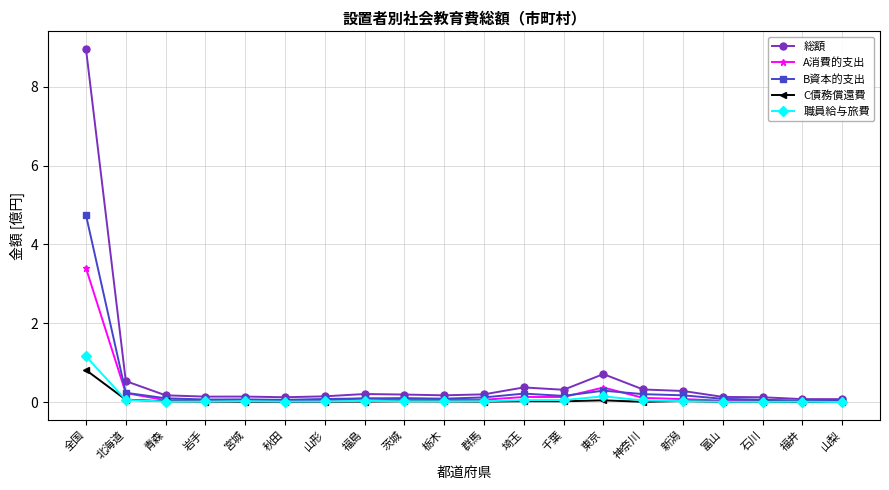

True or false: 総額 has more than 2 interior local peaks.

True